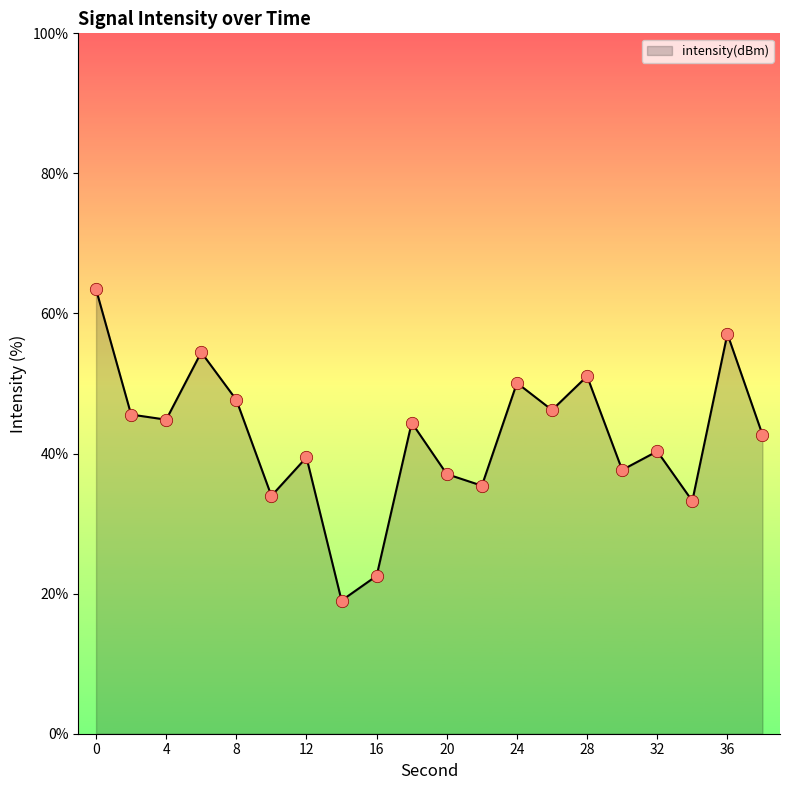

What is the smallest value displayed?

19.0